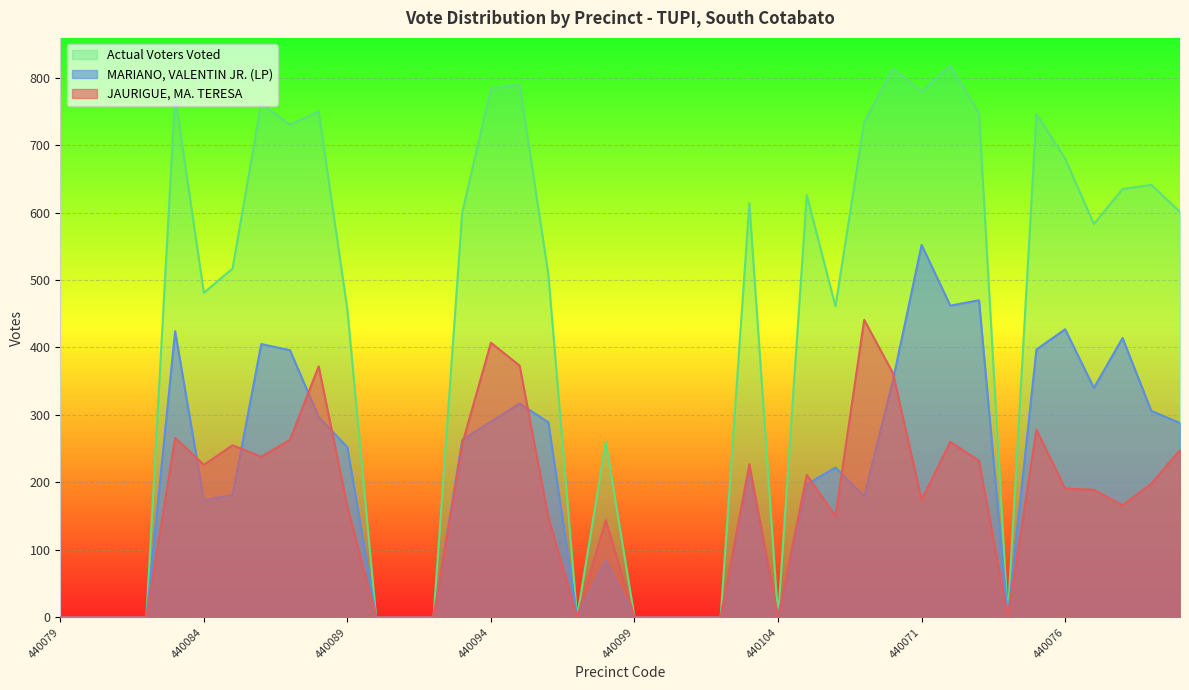

What is the difference between the highest and lowest values at 440078?

469